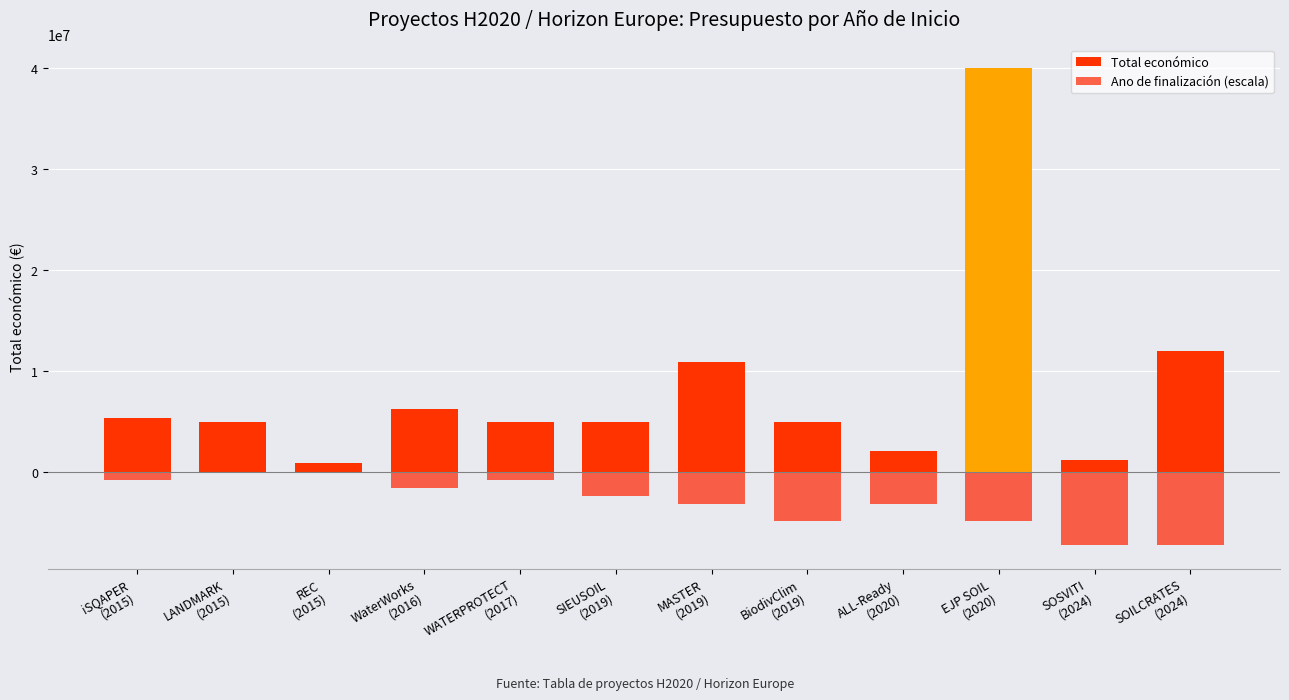

Which category has the lowest value across all series?

SOSVITI
(2024)